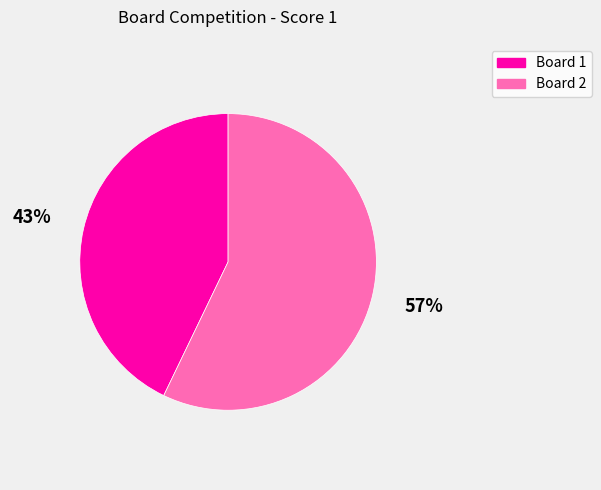

Does any single category account for the majority?

Yes